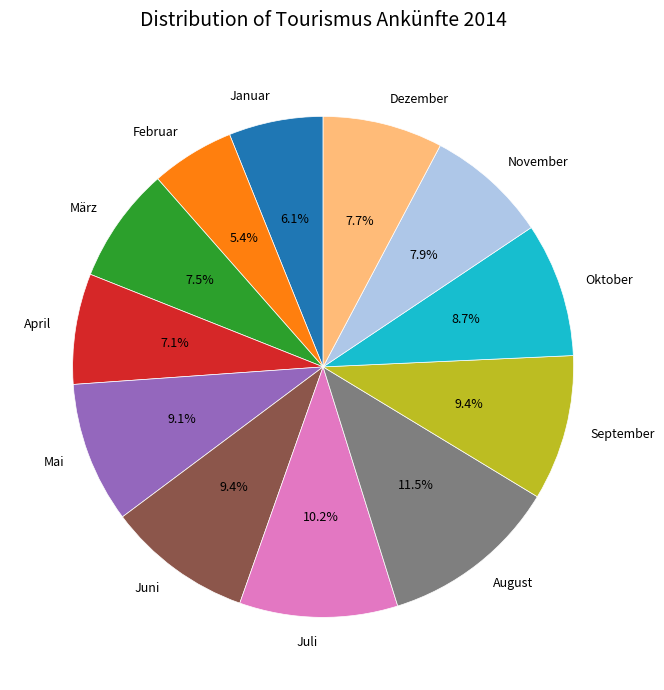

What percentage is the Januar slice, to the nearest percent?

6%